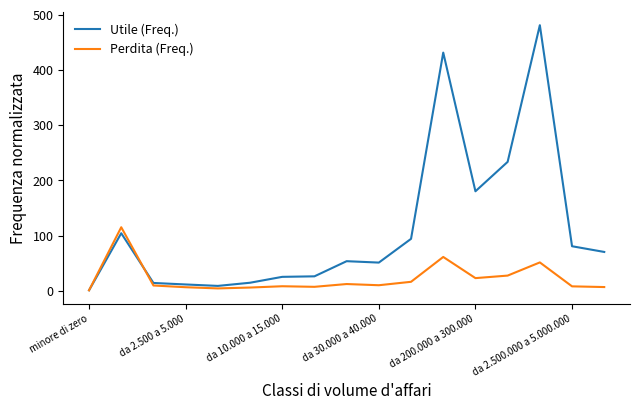

Rank the series by their maximum value, from highest to lowest.

Utile (Freq.), Perdita (Freq.)